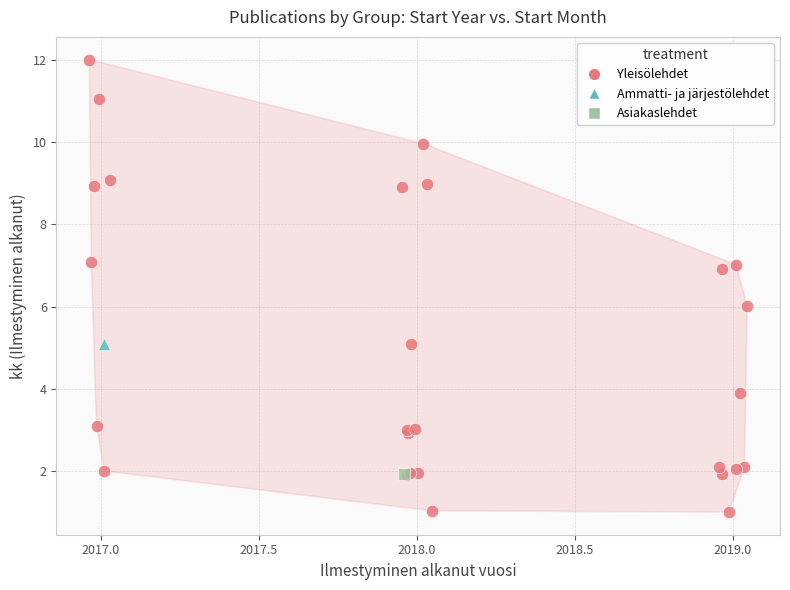

What are all the series names shown in the legend?

Yleisölehdet, Ammatti- ja järjestölehdet, Asiakaslehdet